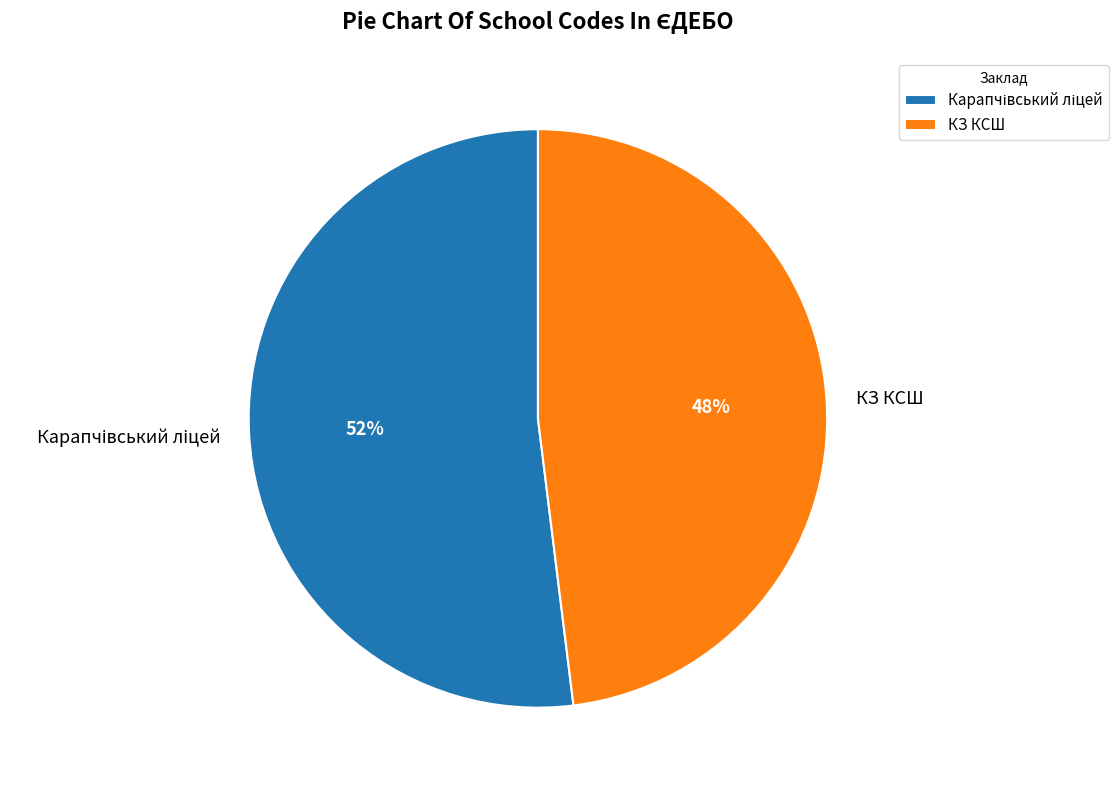

How many slices are in this pie chart?

2